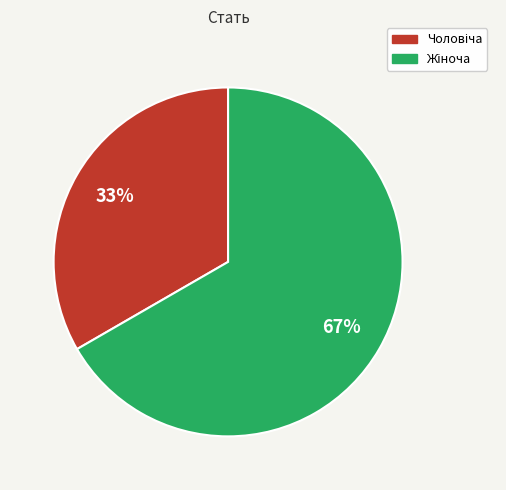

Is there a majority slice in this chart?

Yes